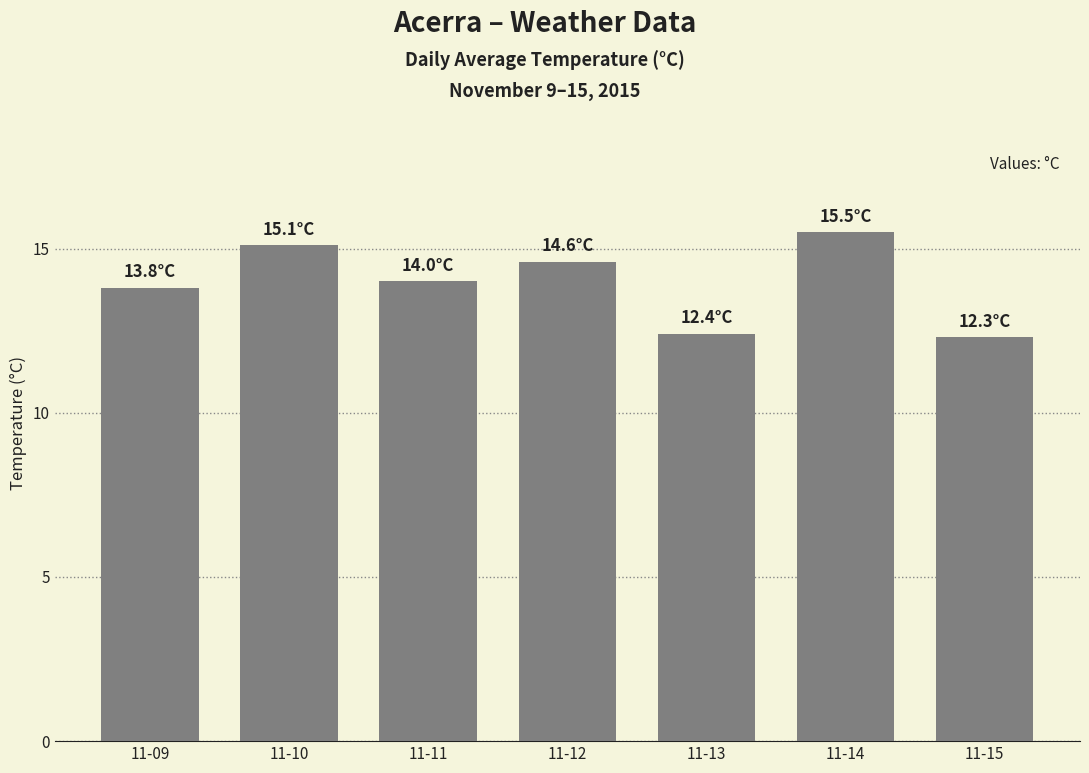

What is the maximum value shown in the chart?

15.5